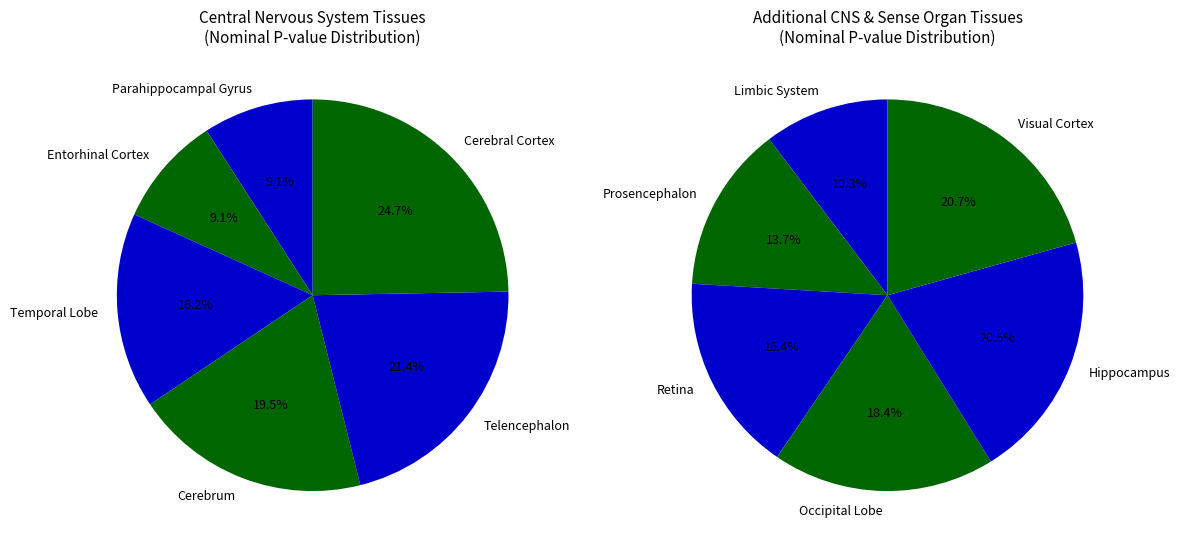

Does Hippocampus account for over 50% of the chart?

No